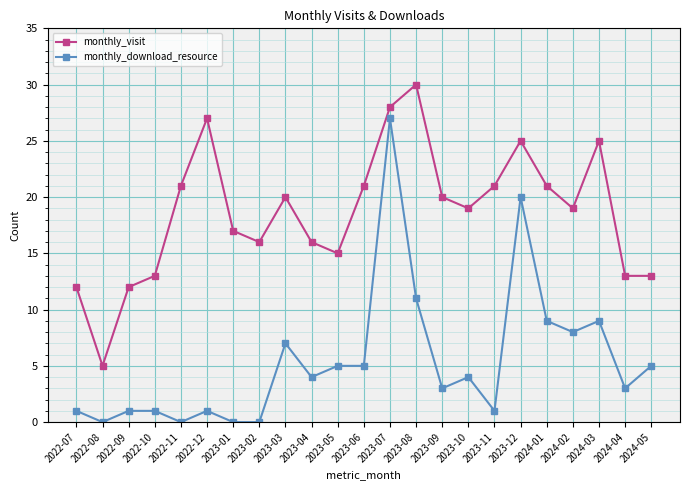

At which label does monthly_download_resource first exceed 4?

2023-03